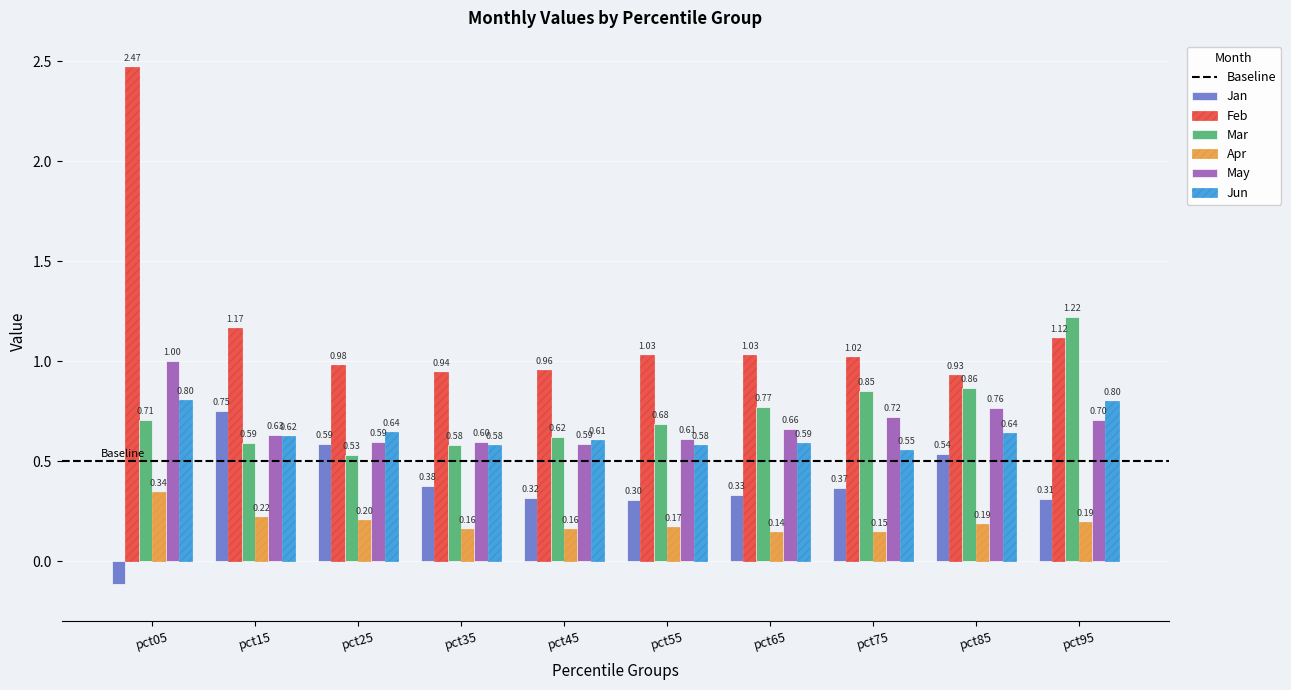

Count the number of data series in this chart.

6